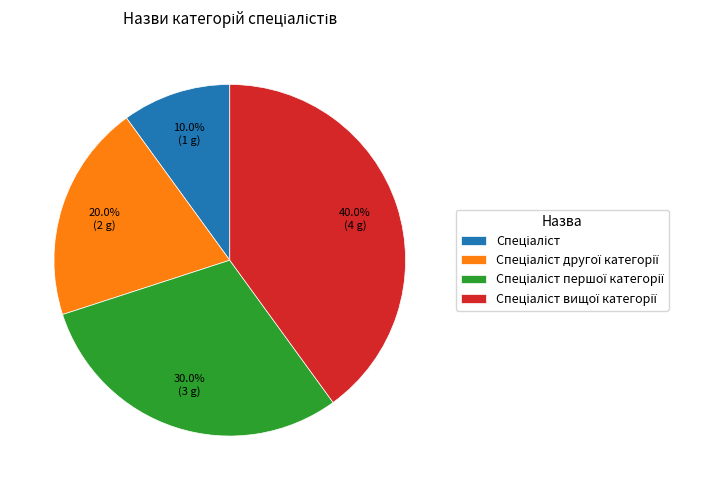

How many slices are in this pie chart?

4